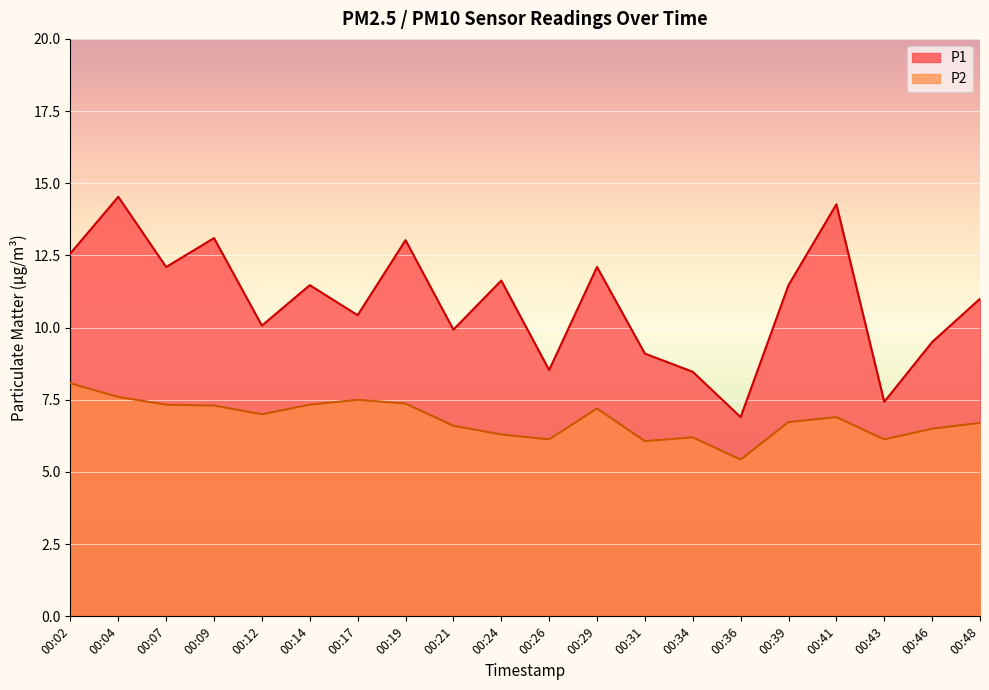

Which category has the lowest value in the P1 series?

00:36